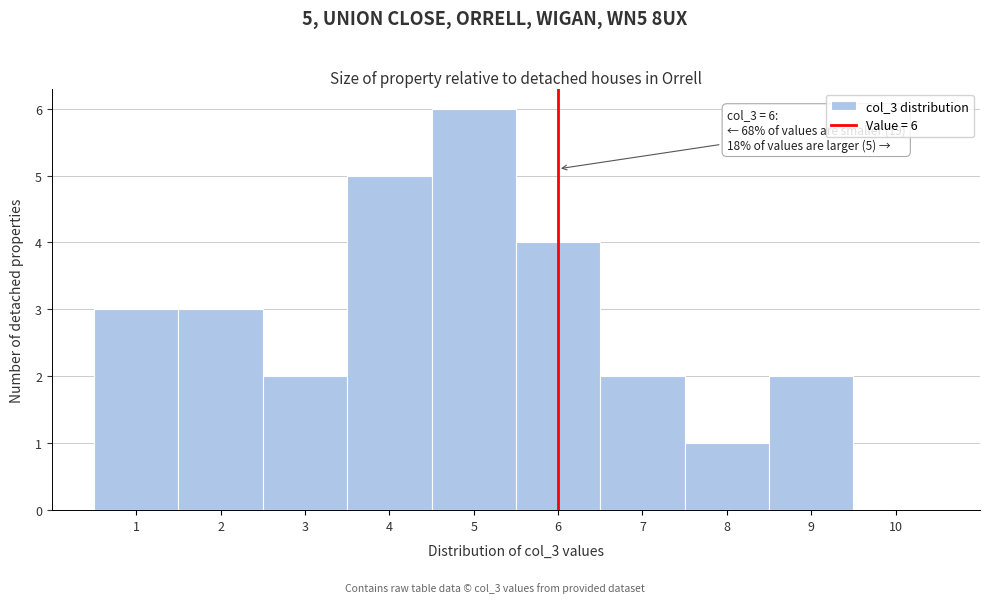

Which range on the x-axis has the tallest bar?

4.5 to 5.5